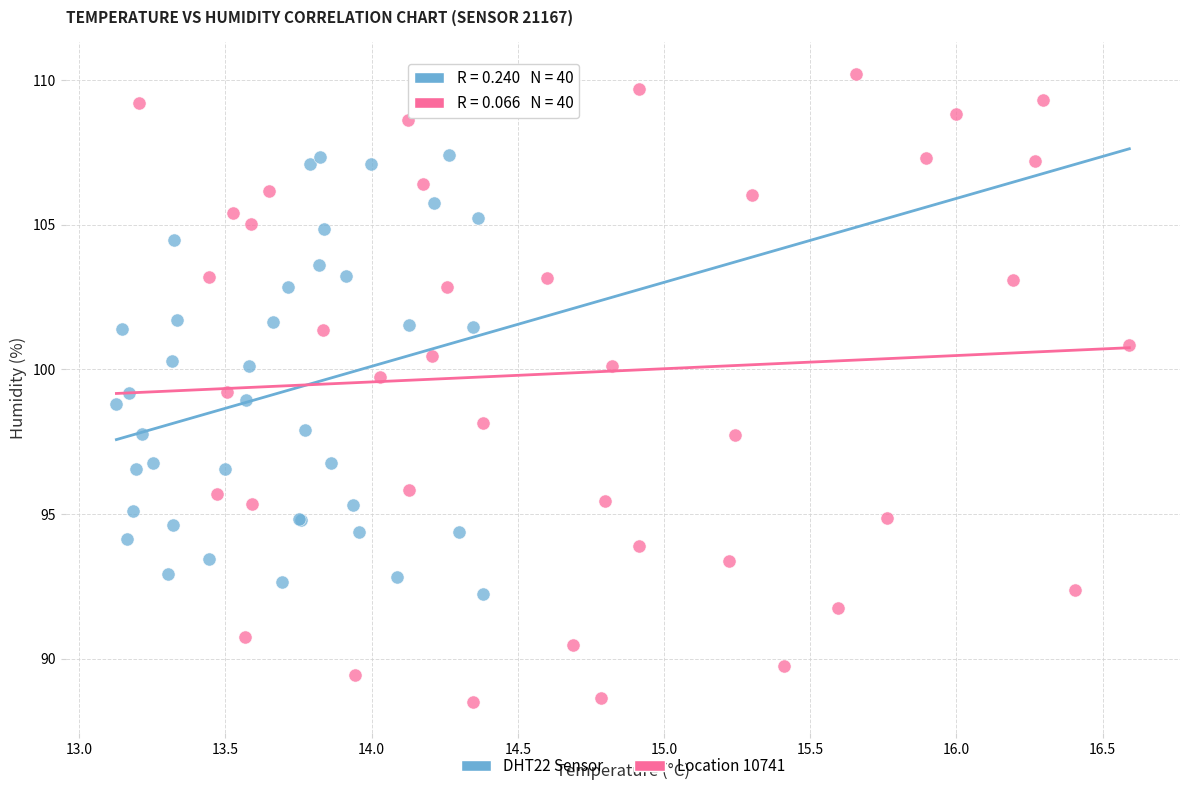

Which series reaches the minimum Y coordinate?

Location 10741